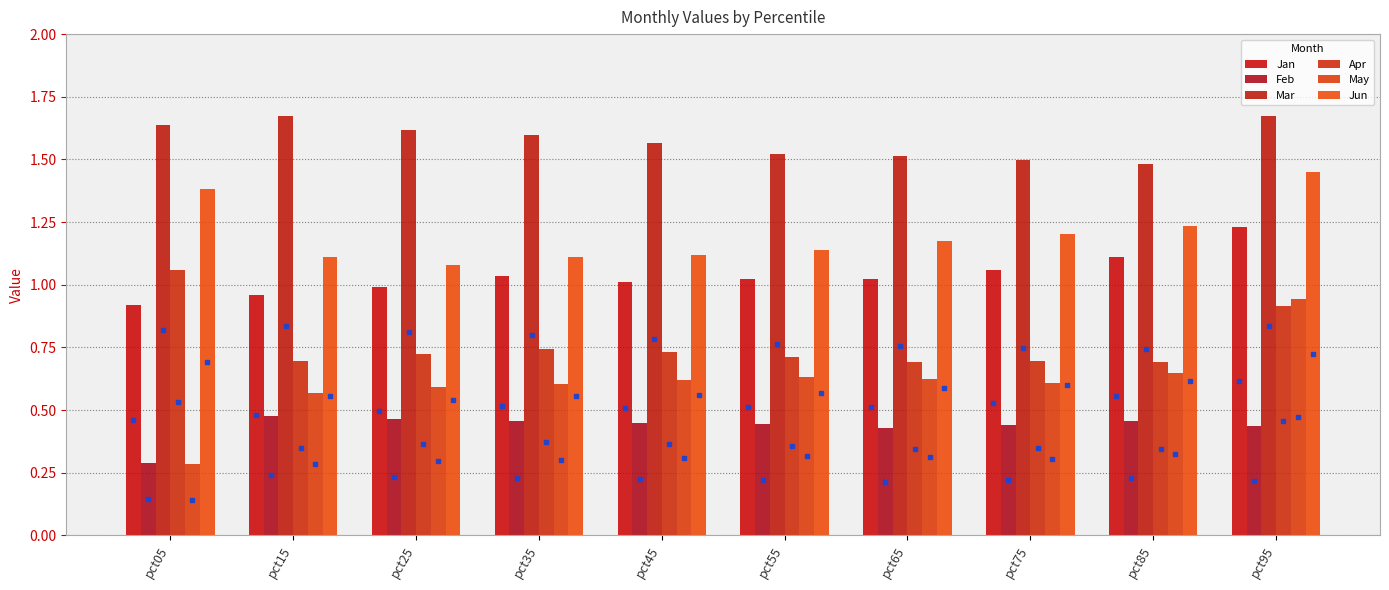

How many bars are there in each group?

6